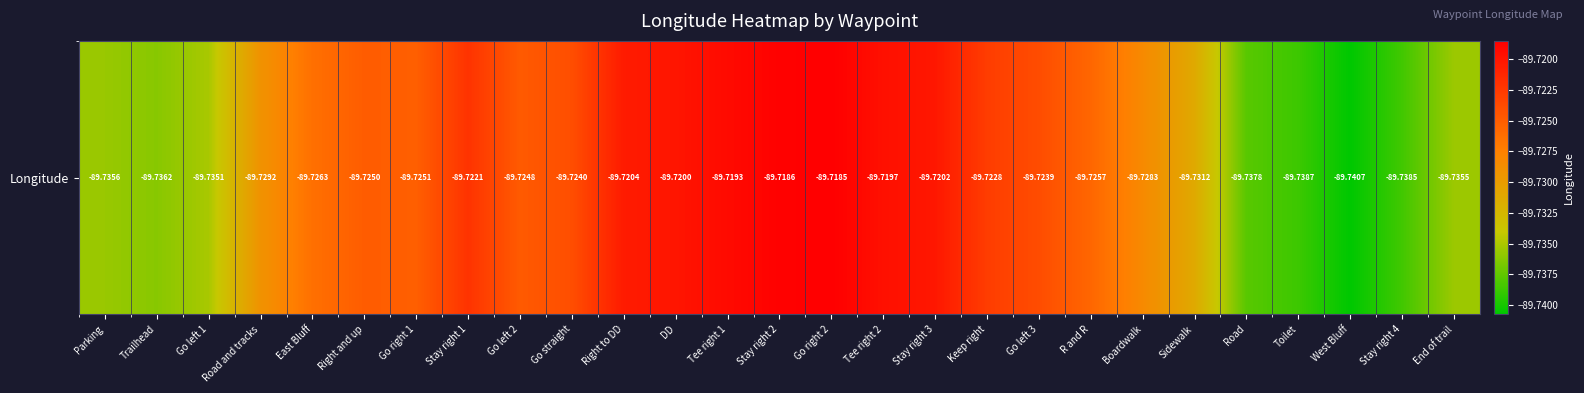

Which category has the highest value across all series?

Go right 2